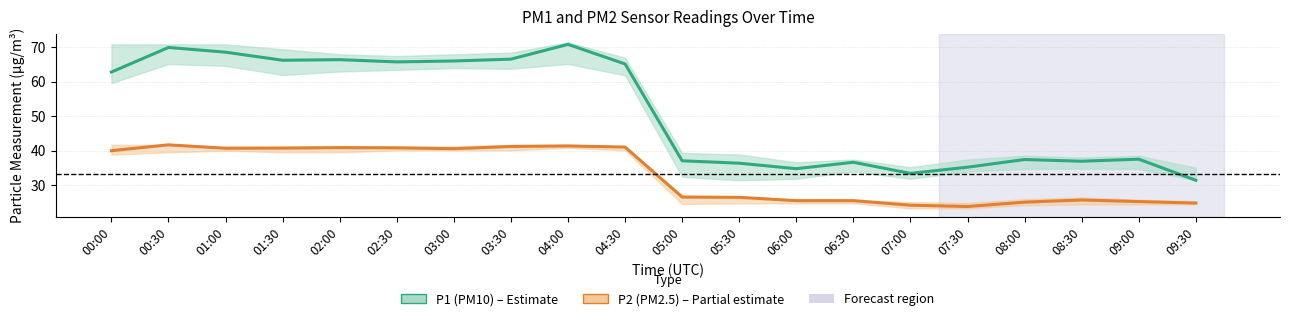

What is the difference between the highest and lowest values at 06:30?

11.2